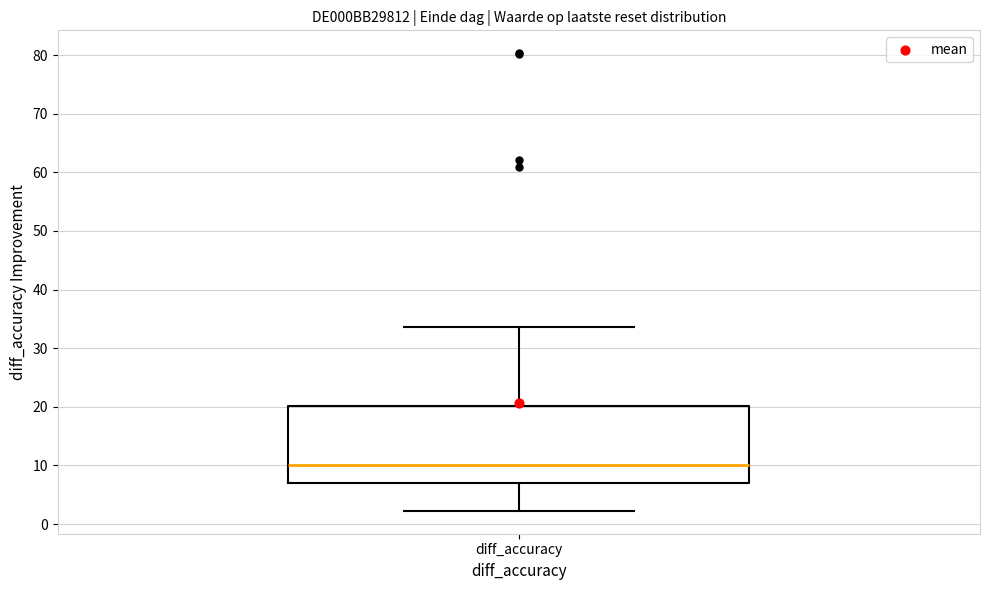

Where is the upper edge of the box for diff_accuracy on the y-axis? The values are not printed on the chart, so give them approximately, as read against the axis.

20